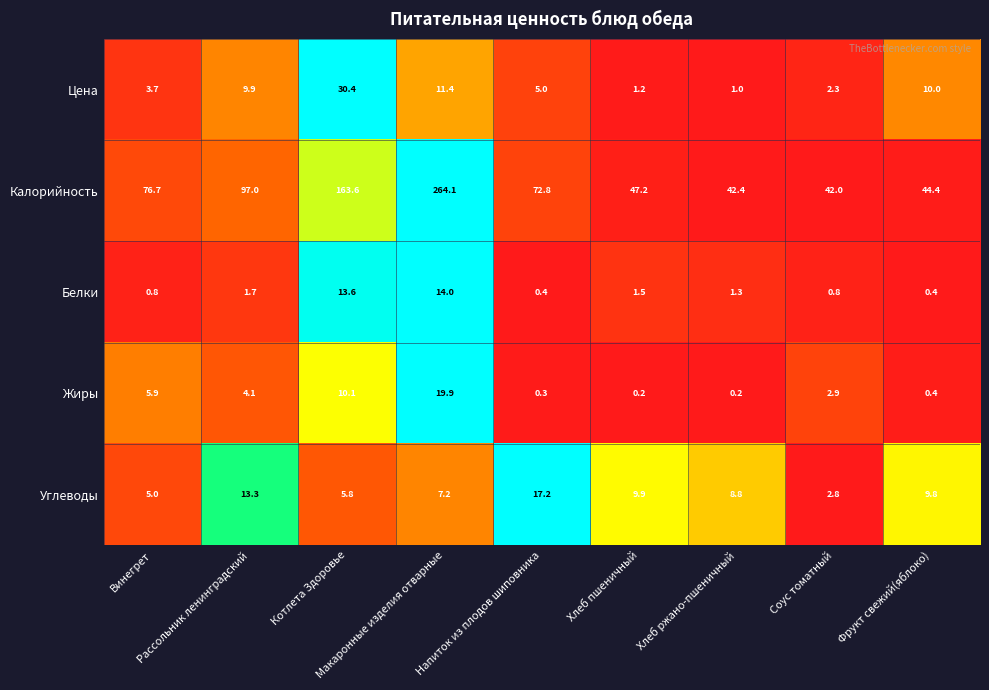

What is the sum of all Цена values?

74.9